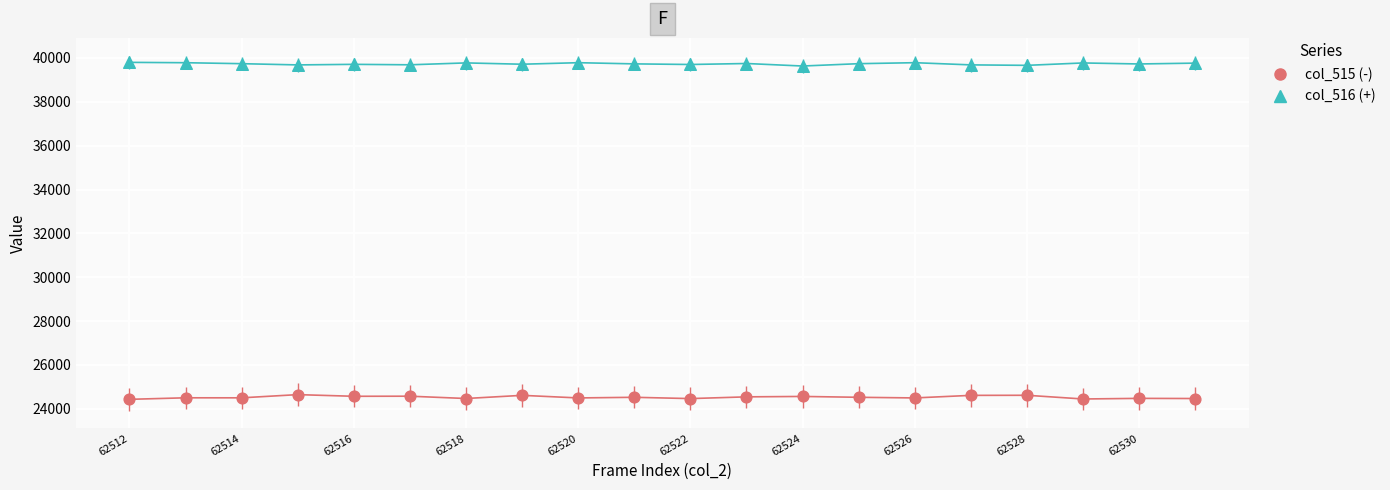

What is the minimum value shown in the chart?

24430